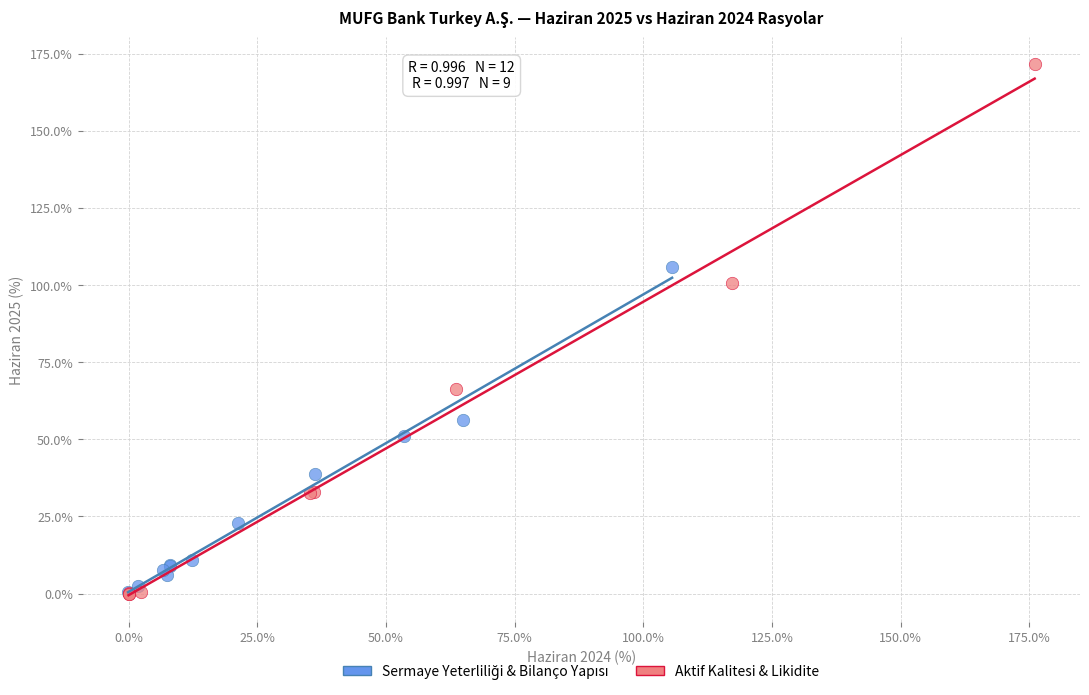

Which series contains the highest Y value?

Aktif Kalitesi & Likidite